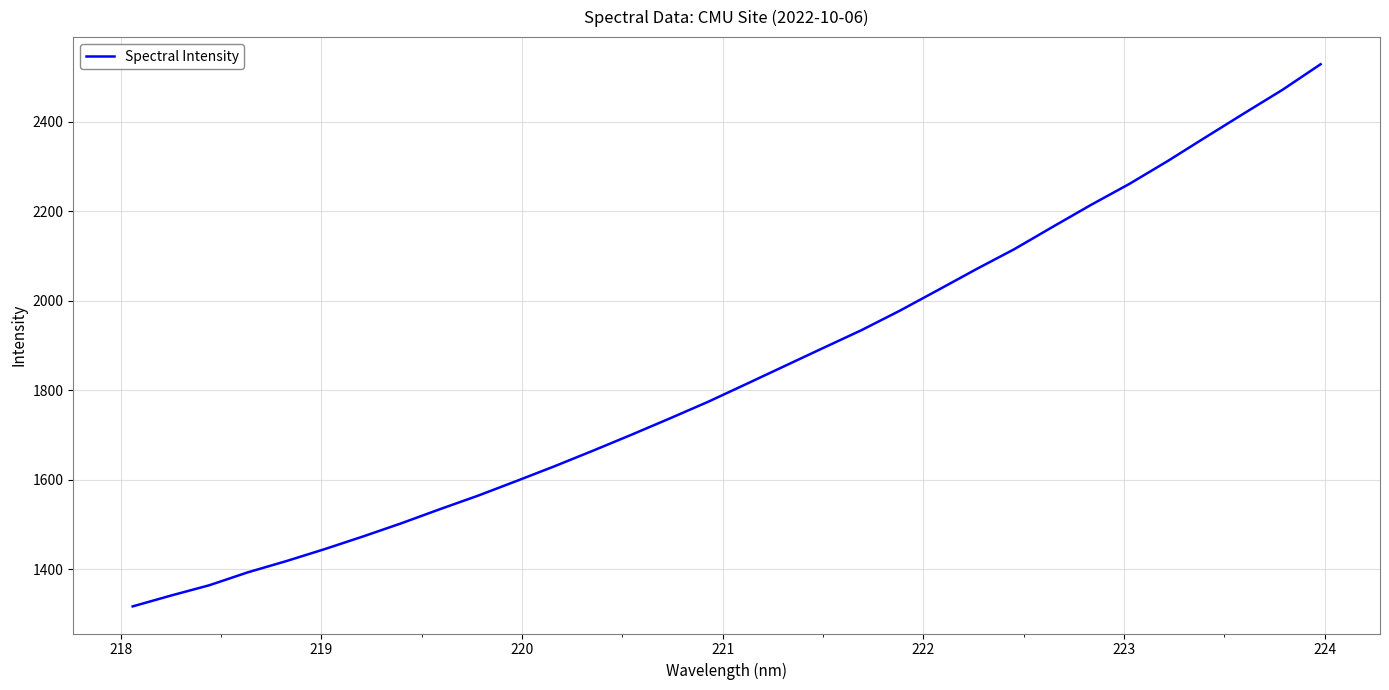

What is the minimum value shown in the chart?

1317.2